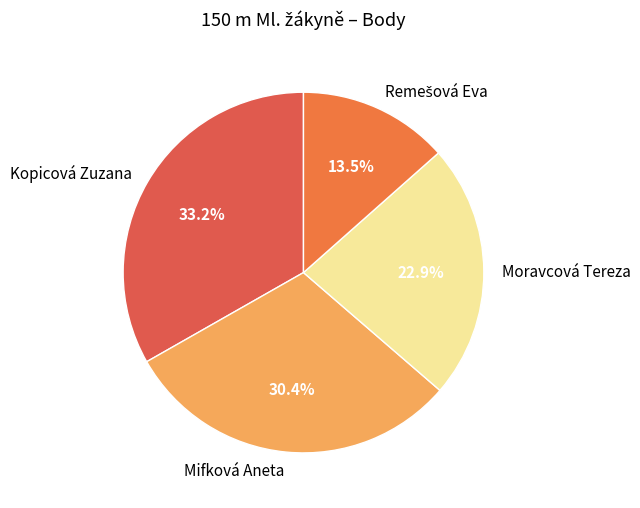

To the nearest percent, what is the difference between the largest and smallest slice percentages?

20%